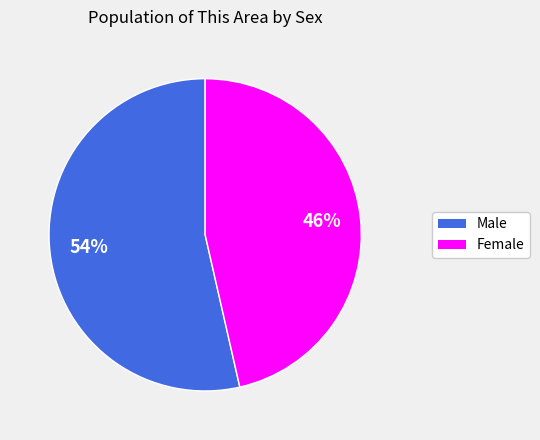

Rank the categories by value from lowest to highest.

Female, Male